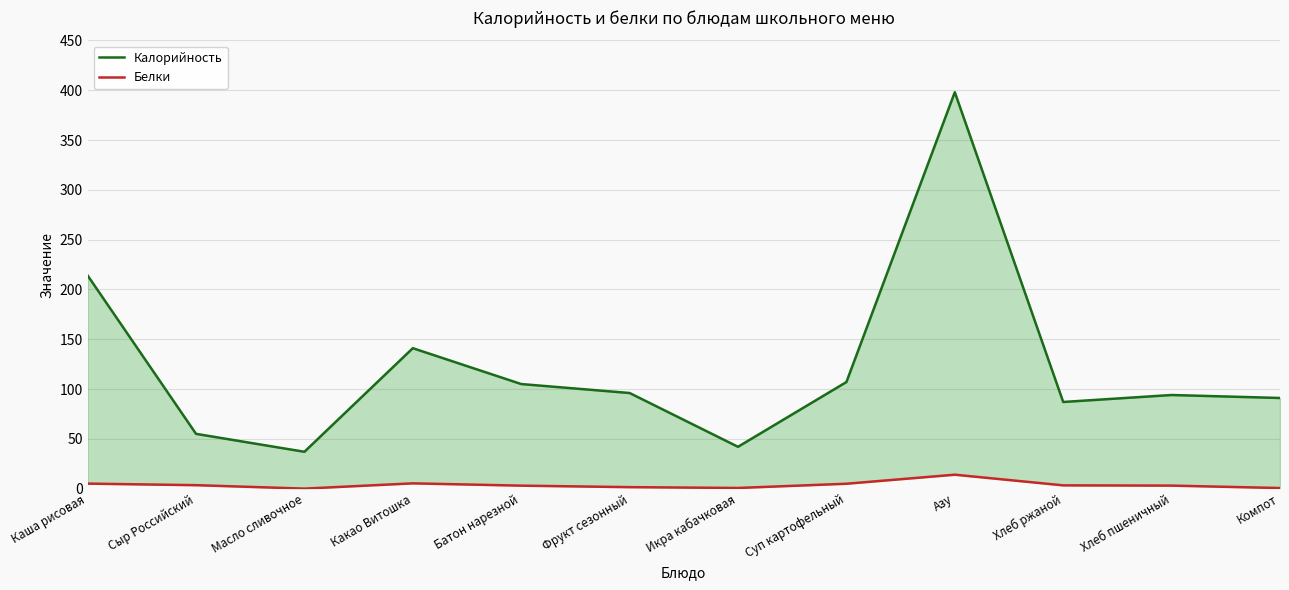

Which category has the highest value in the Белки series?

Азу